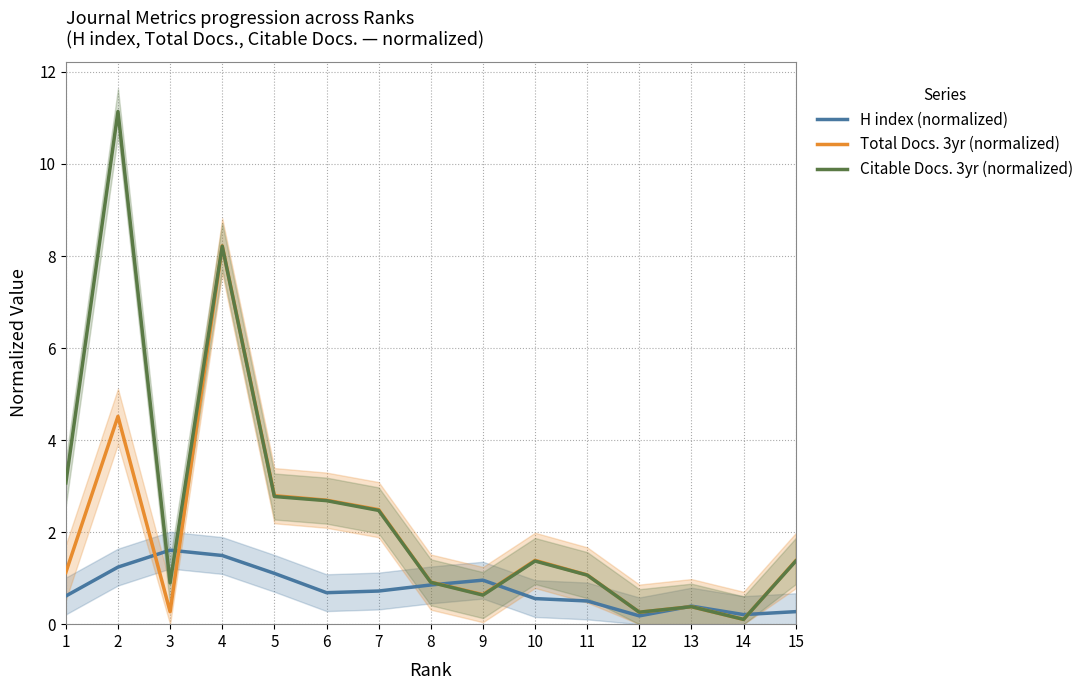

After their last crossing, which series has the higher values: H index (normalized) or Total Docs. 3yr (normalized)?

Total Docs. 3yr (normalized)